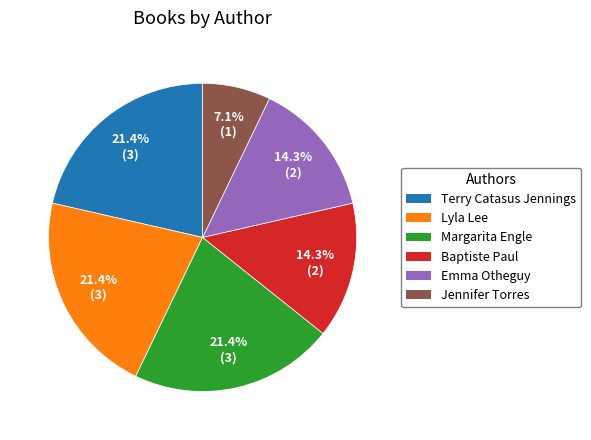

Which slice is the smallest?

Jennifer Torres